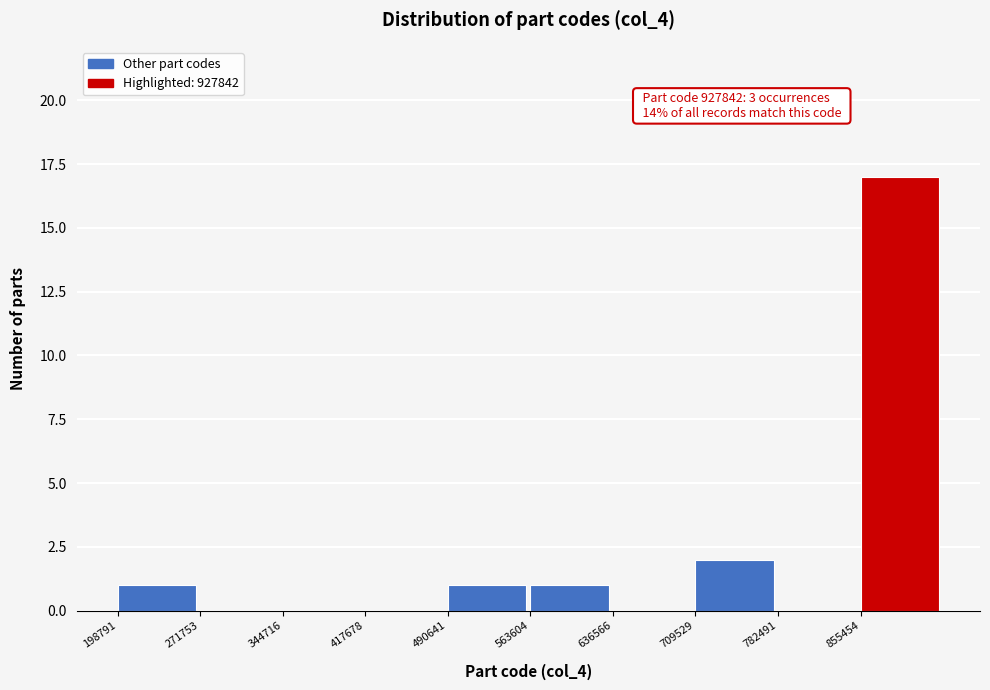

Which range on the x-axis has the tallest bar?

860000 to 930000